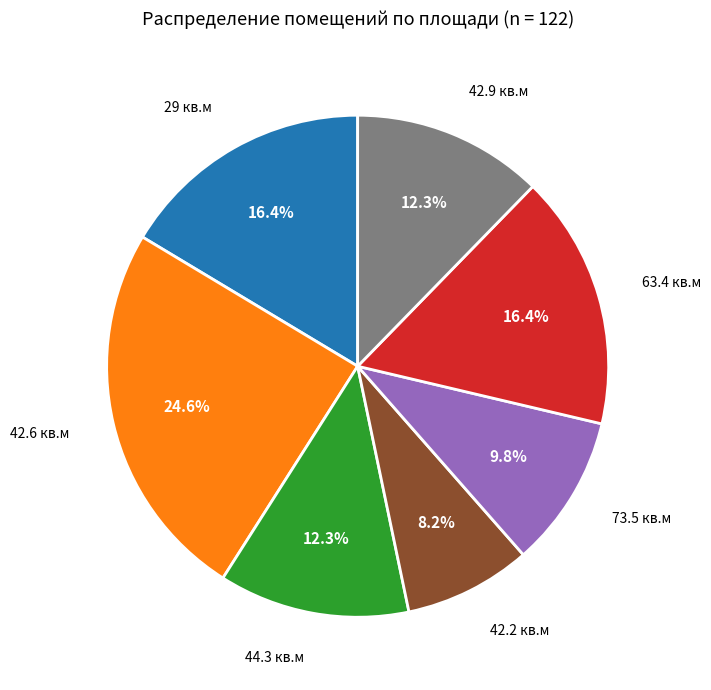

Is there a majority slice in this chart?

No